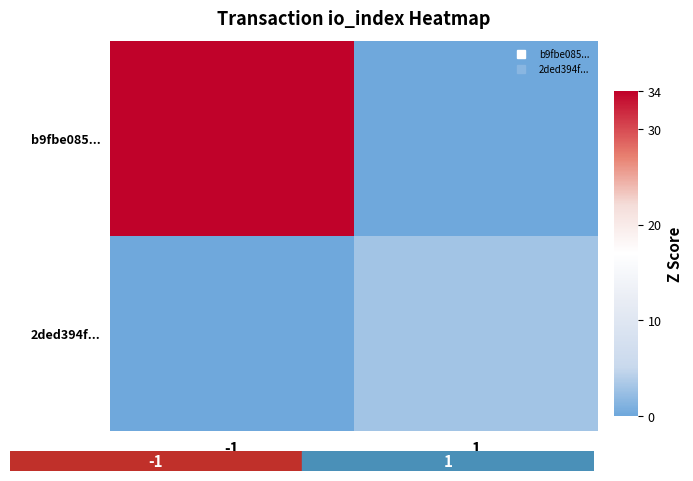

Reading right to left, what are all the values shown in this chart?

b9fbe085...: 1=0	-1=34
2ded394f...: 1=3	-1=0